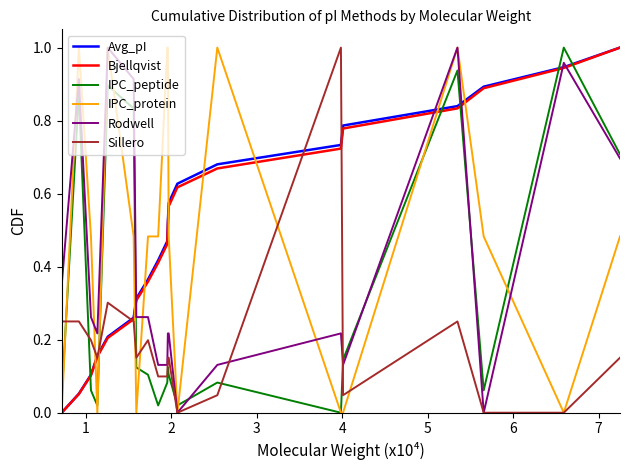

What are all the series names shown in the legend?

Avg_pI, Bjellqvist, IPC_peptide, IPC_protein, Rodwell, Sillero